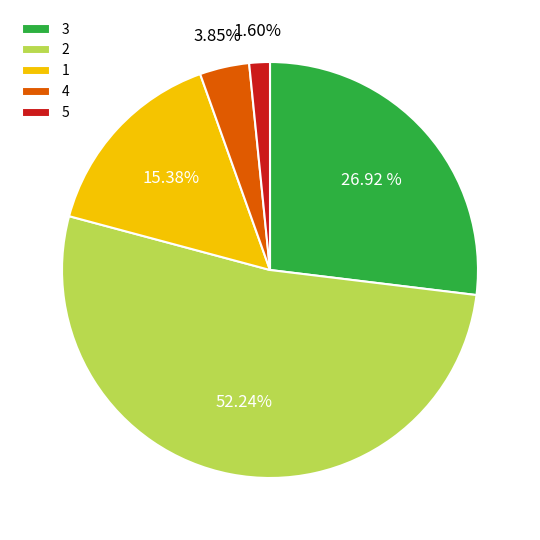

Combined, do 1 and 5 account for over 50%?

No